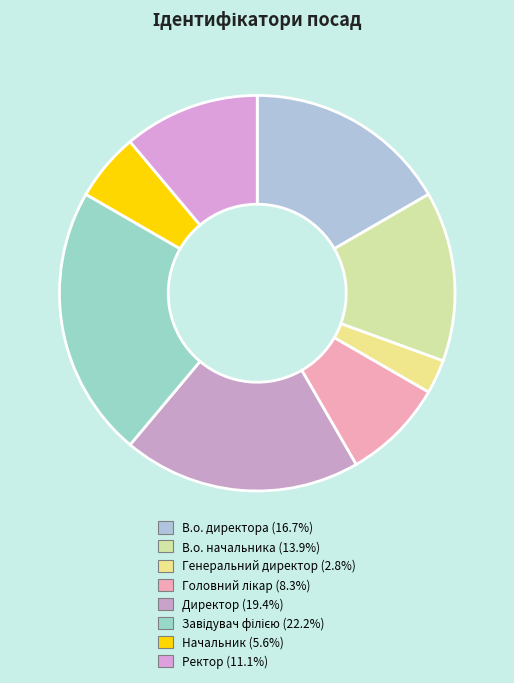

To the nearest percent, what is the difference between the В.о. начальника and Завідувач філією slice percentages?

8%